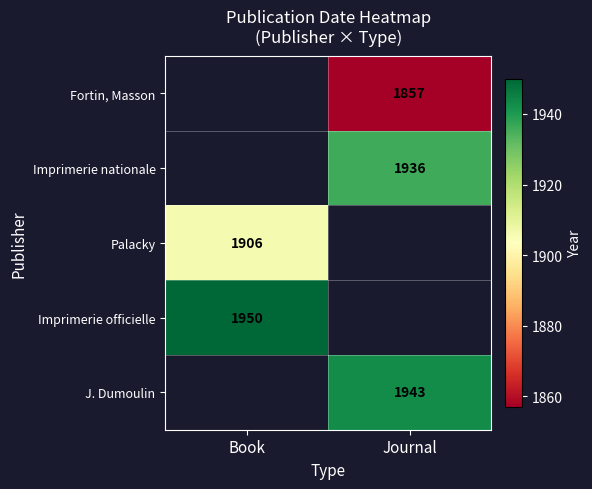

True or false: Imprimerie officielle has a value of 3186 at Book.

False